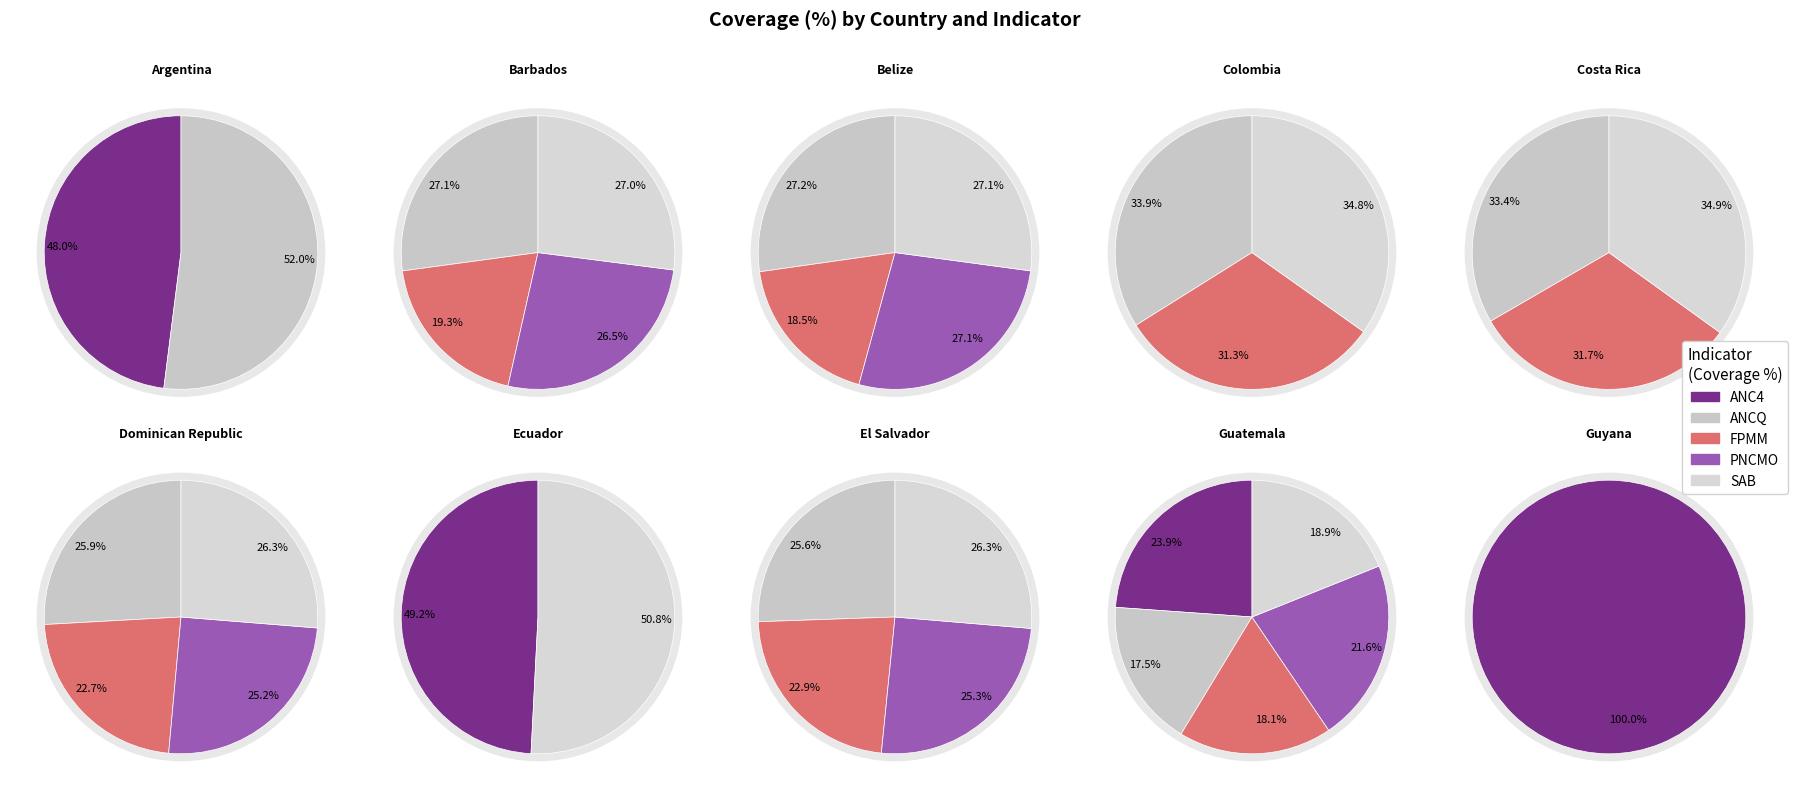

The ANC4 slice represents 6% of the pie. True or false?

False